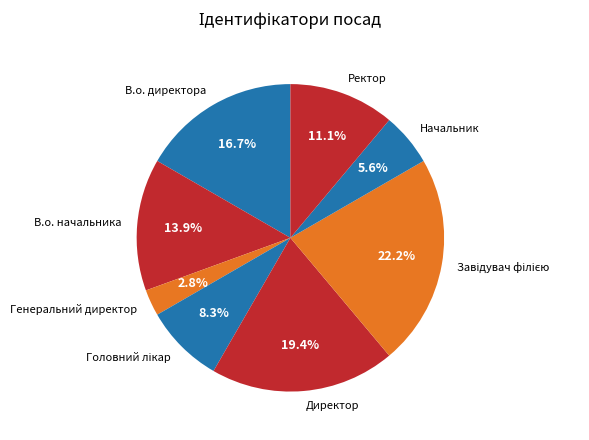

Combined, do В.о. директора and Генеральний директор account for over 50%?

No